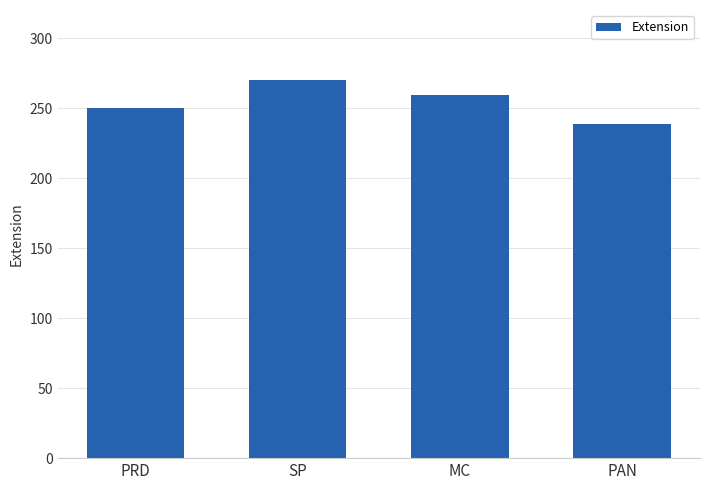

What is the value of the 4th bar from the left?

238.5